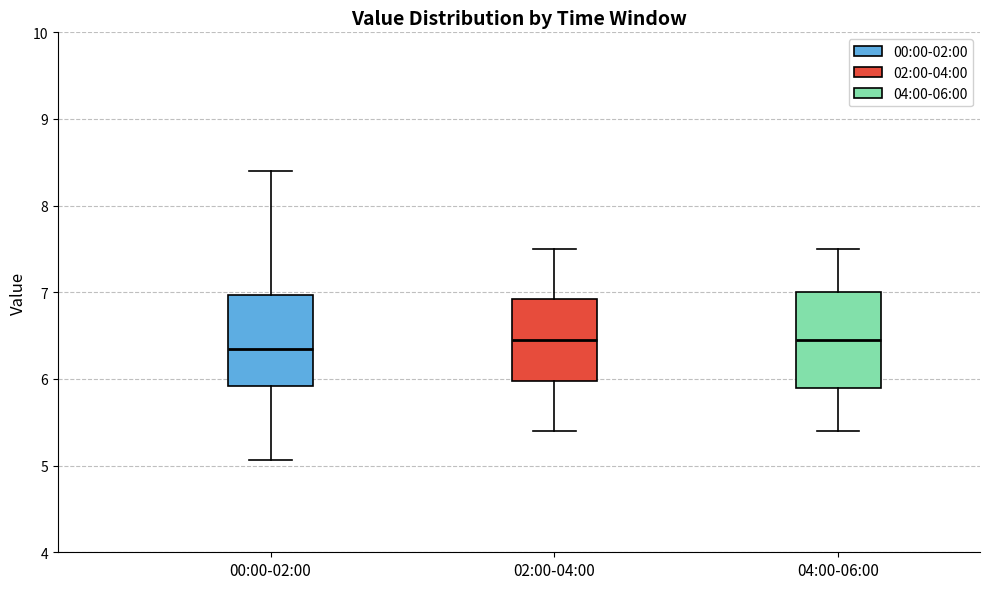

Which box's median line is the lowest?

00:00-02:00